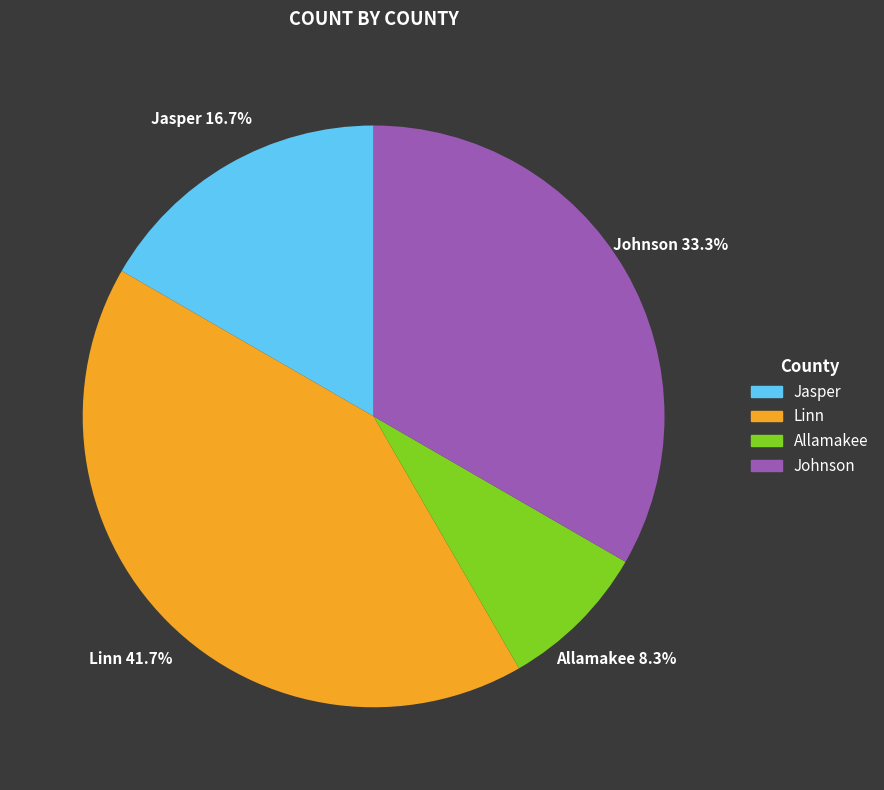

Rank the categories by value from lowest to highest.

Allamakee, Jasper, Johnson, Linn